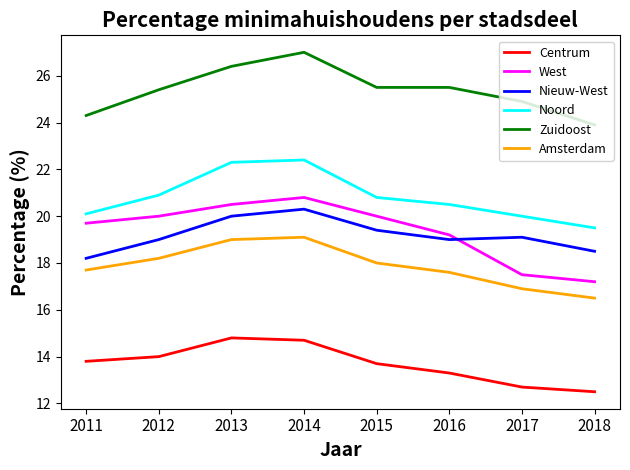

What value does the Nieuw-West series have at 2016?

19.0